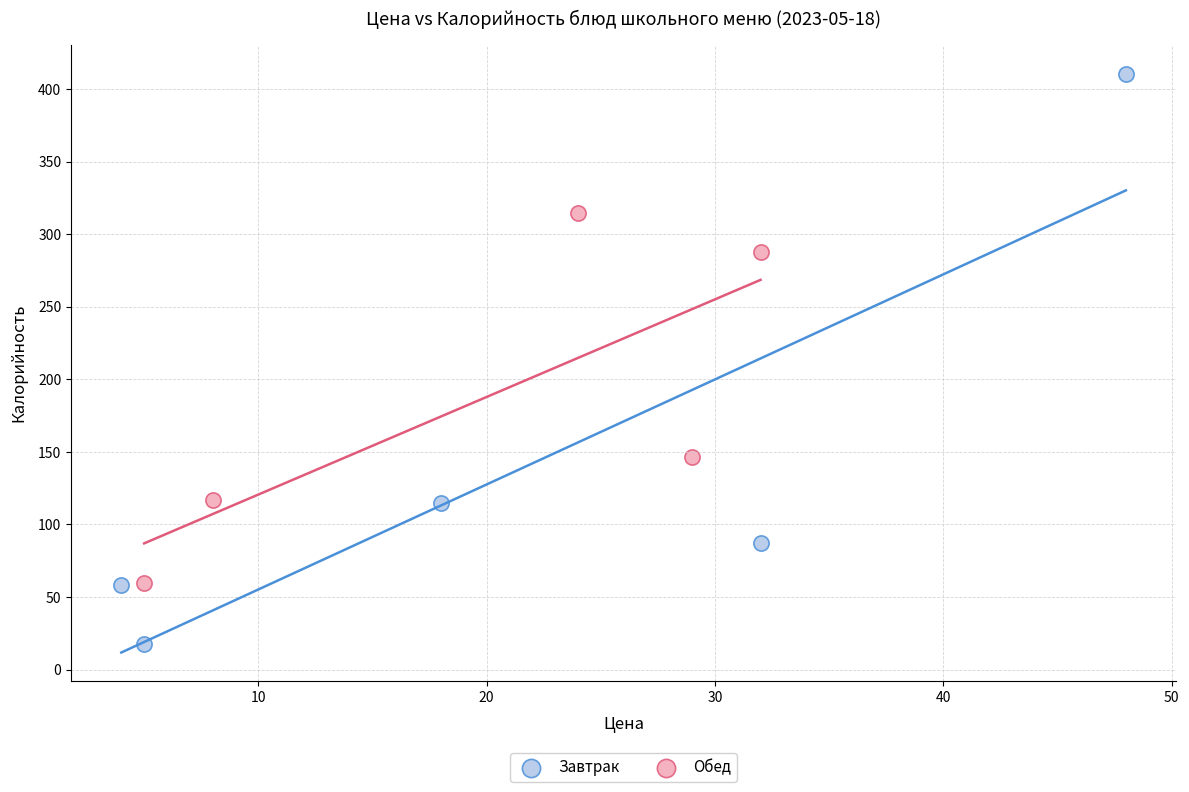

Which series contains the lowest Y value?

Завтрак